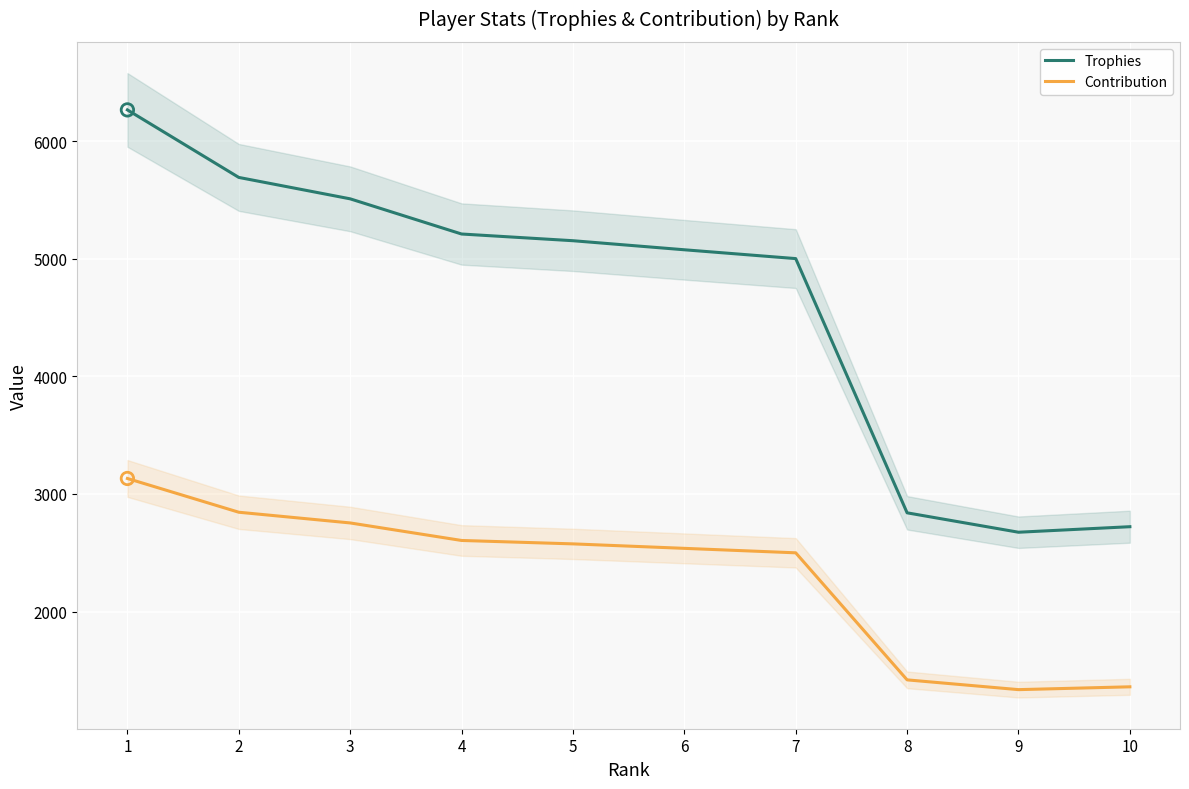

What are all the series names shown in the legend?

Trophies, Contribution